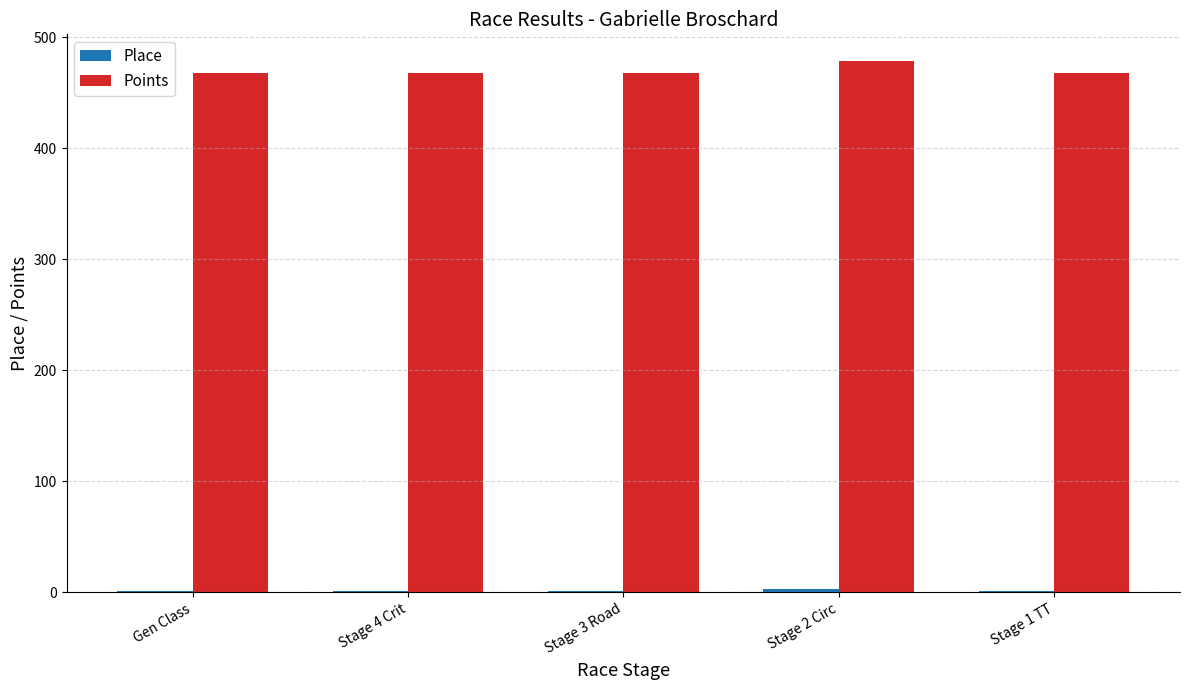

At which category is the sum across all series the highest?

Stage 2 Circ